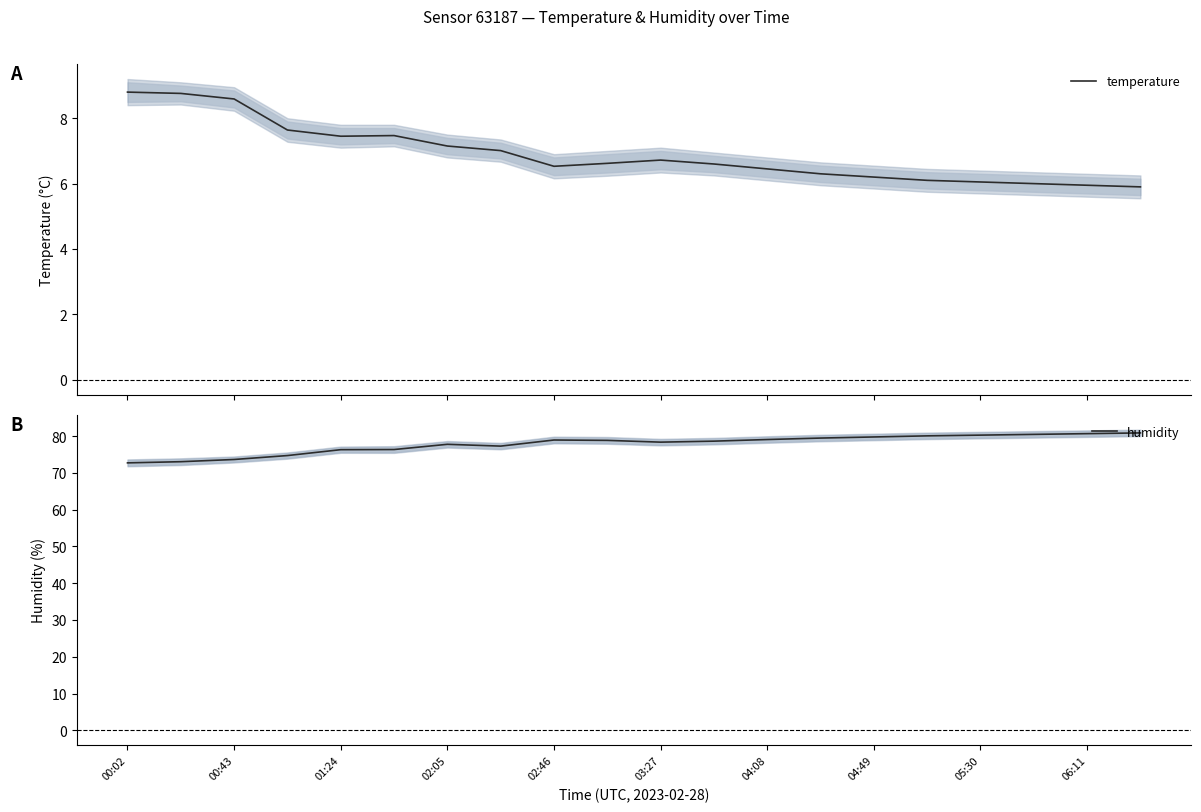

Count the number of data series in this chart.

2